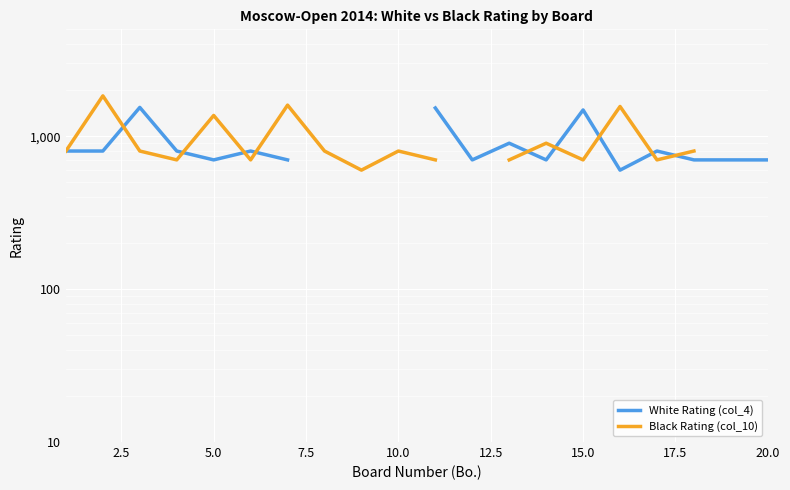

Does the chart display data point markers on the line(s)?

No